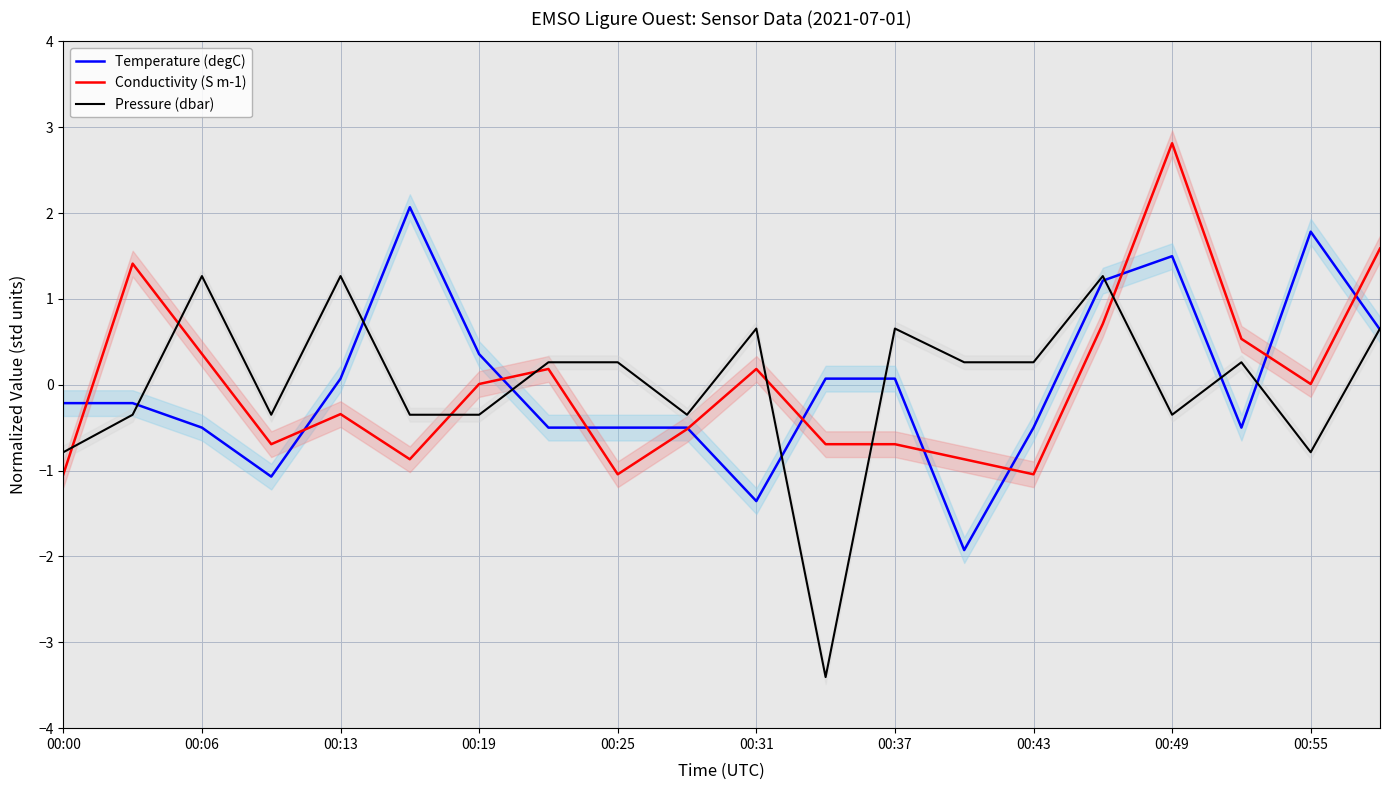

Read the Temperature (degC) value at 00:49.

1.5